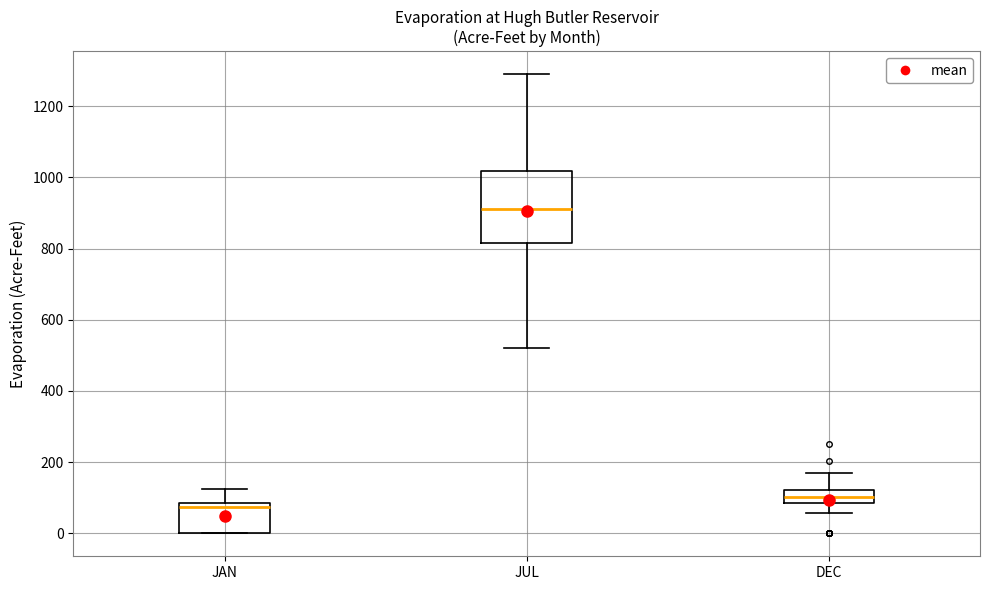

Reading left to right, read every box against the y-axis: the position of its median line, the range the box covers, and the ends of its whiskers. The values are not printed on the chart, so give them approximately, as read against the axis.

JAN: median 80 (just below the box's upper edge), box 0 to 80, whiskers 0 to 120
JUL: median 920, box 820 to 1020, whiskers 520 to 1300
DEC: median 100, box 80 to 120, whiskers 60 to 180